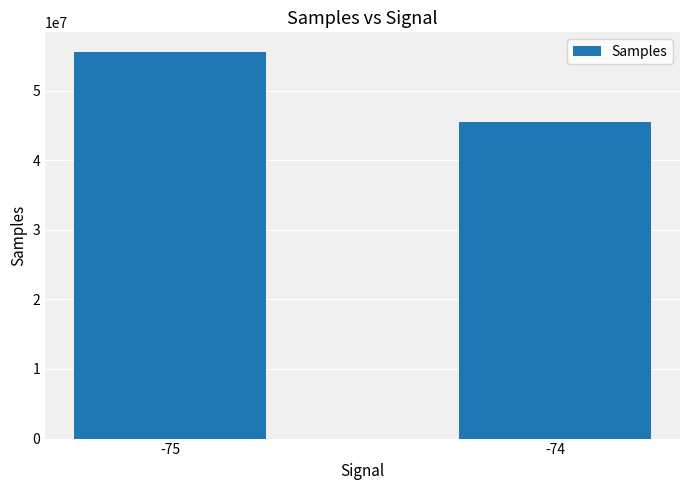

What is the value of the 1st bar from the left?

55581423